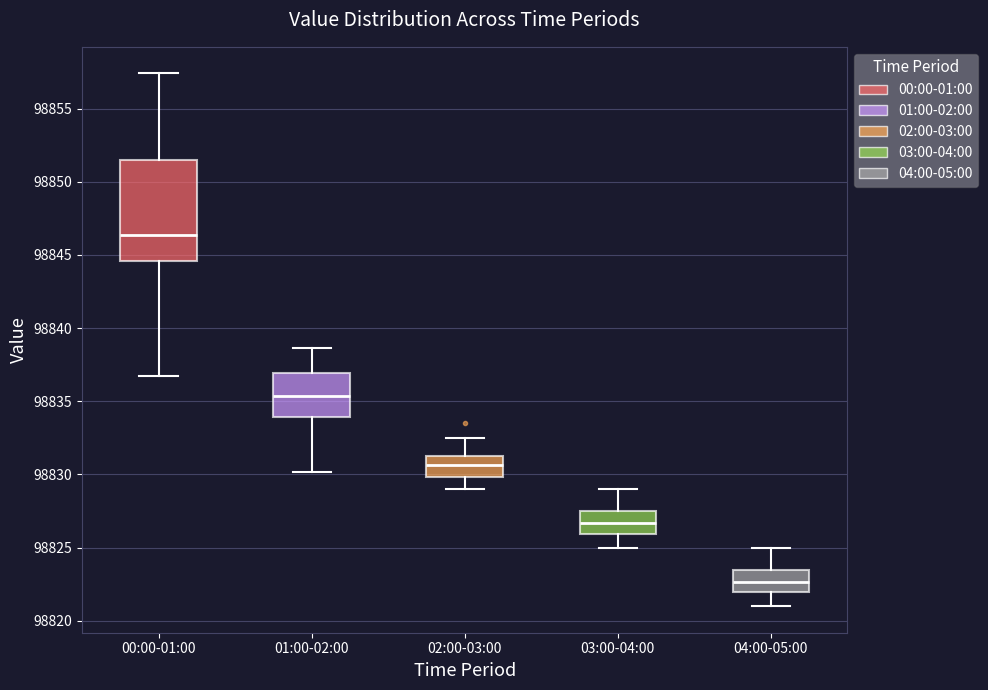

Which box is the tallest, from its lower edge to its upper edge?

00:00-01:00